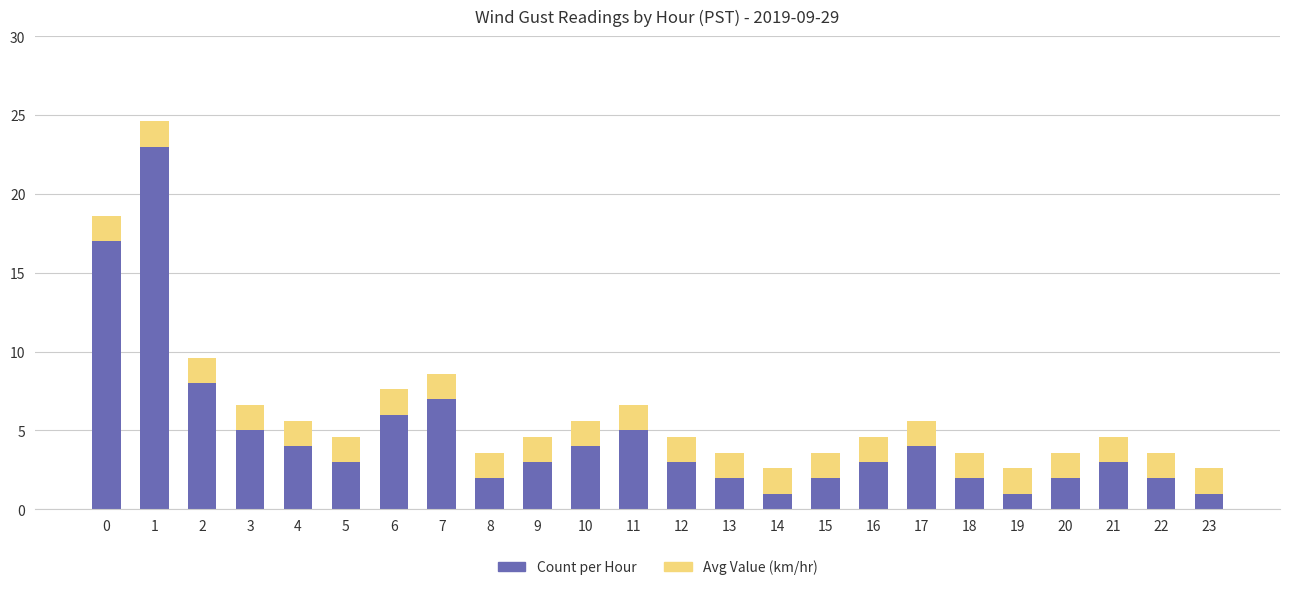

What is the total value across all series at 12?

4.6